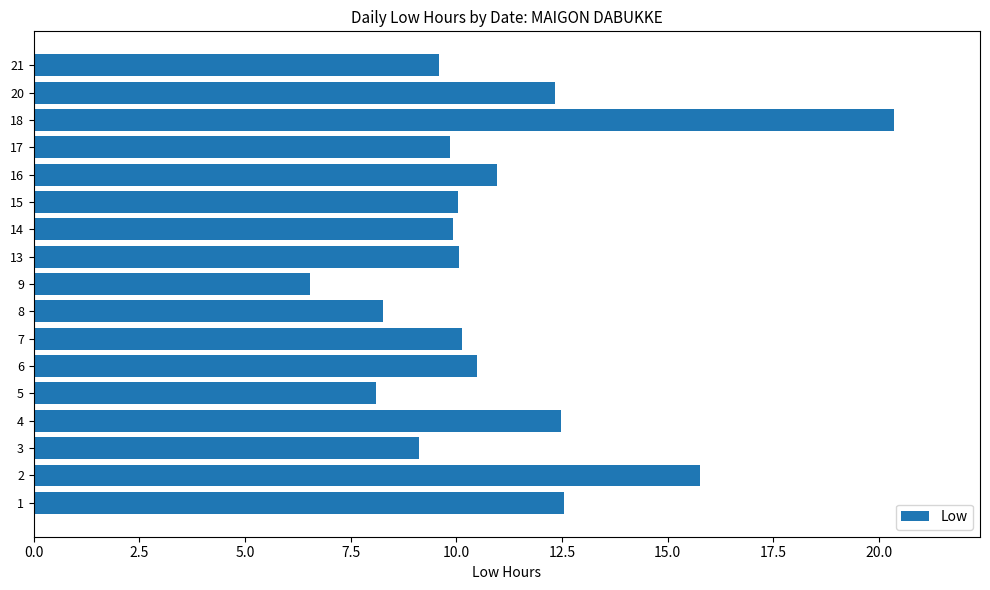

Between 13 and 20, which is larger?

20